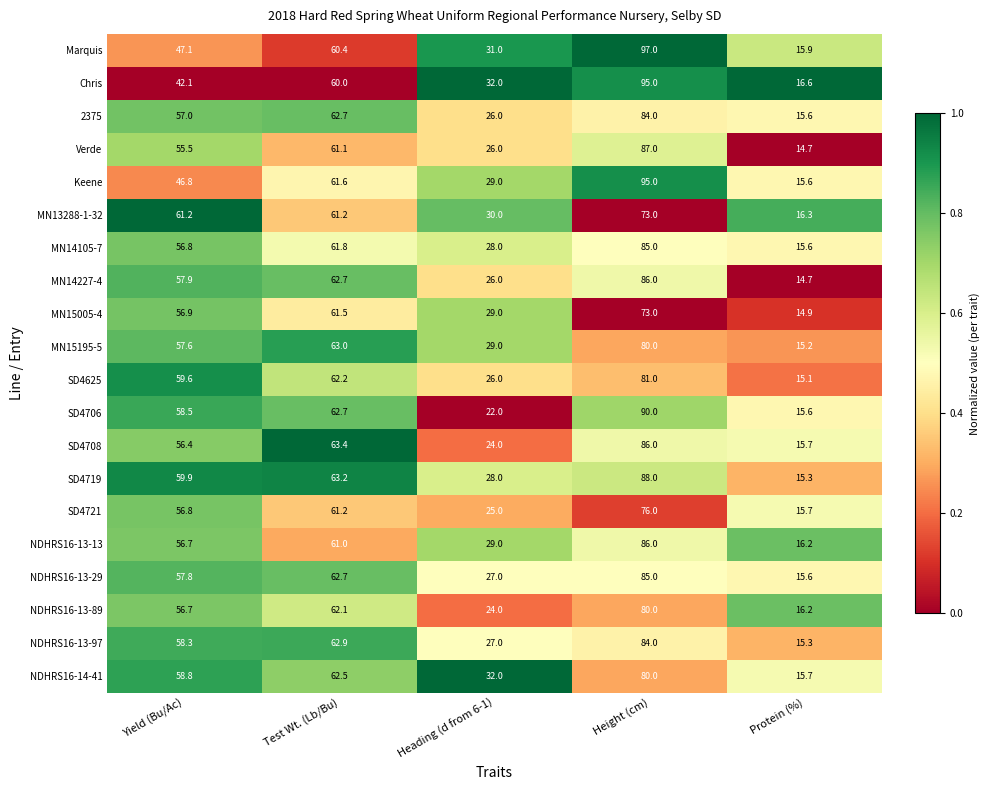

Which series has the largest total across all categories?

SD4719